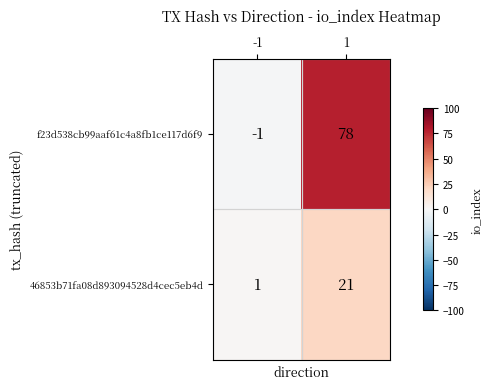

At which category is the sum across all series the highest?

1